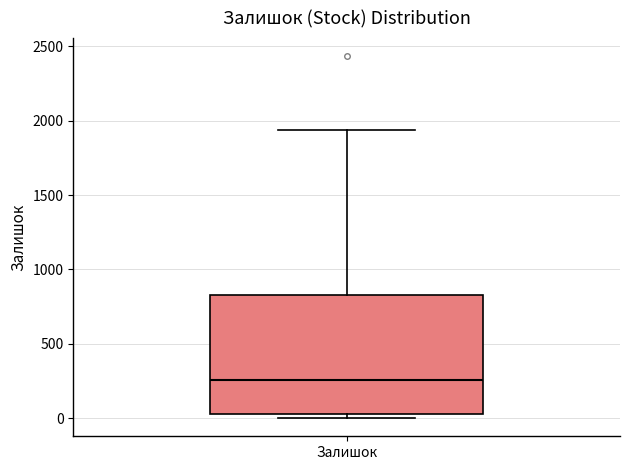

Read this box plot against the y-axis: the position of the median line, the range covered by the box, and the ends of both whiskers. The values are not printed on the chart, so give them approximately, as read against the axis.

median 250, box 50 to 850, whiskers 0 to 1950